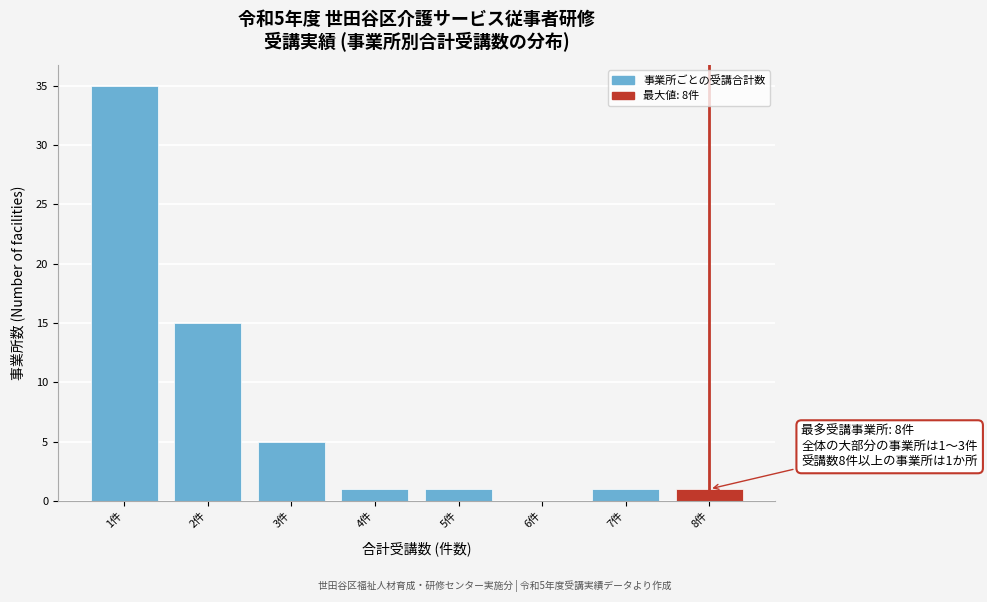

Reading left to right, transcribe all the data shown in this chart.

1件=35	2件=15	3件=5	4件=1	5件=1	6件=0	7件=1	8件=1